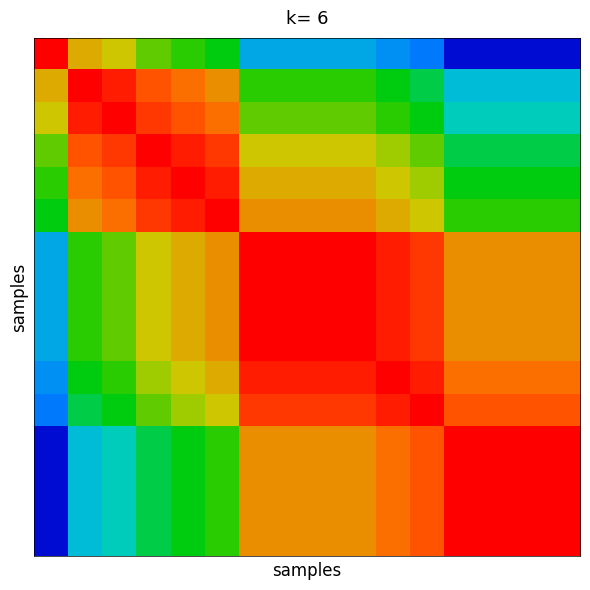

How many series are shown in this chart?

16